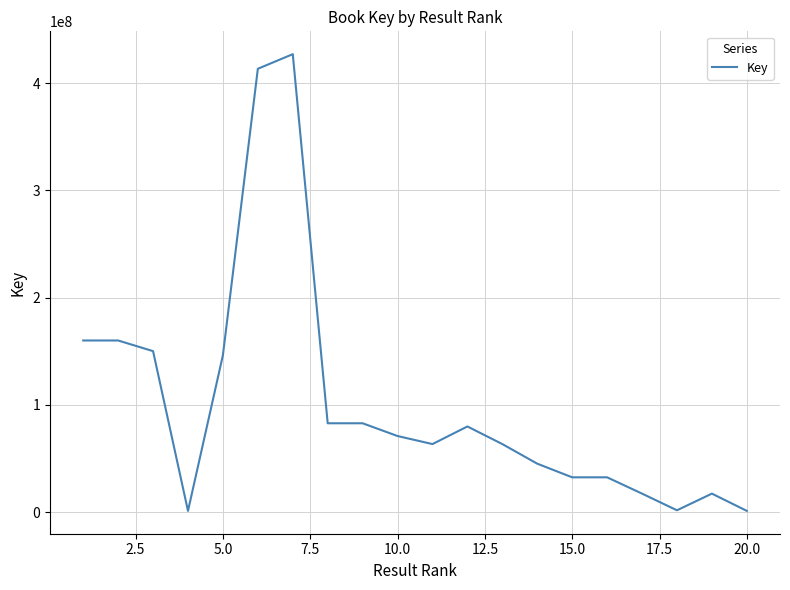

What is the greatest value displayed?

426902829